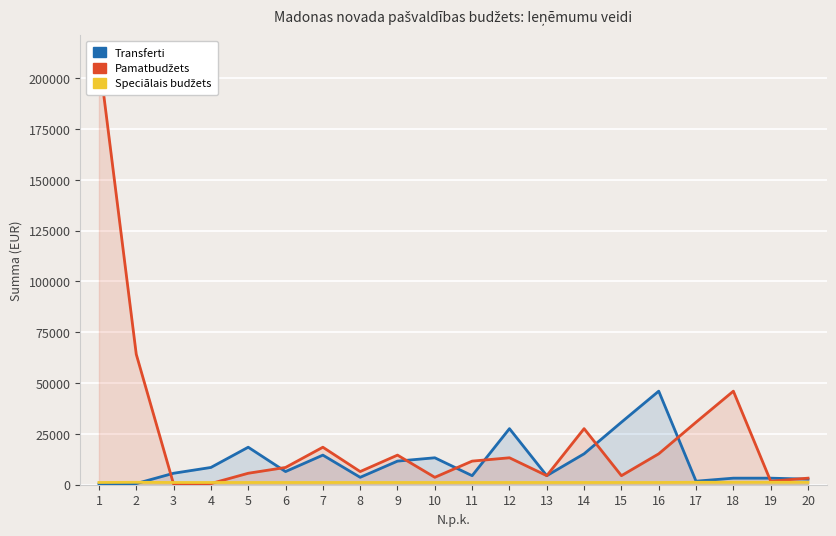

At which label does Transferti reach its minimum?

1